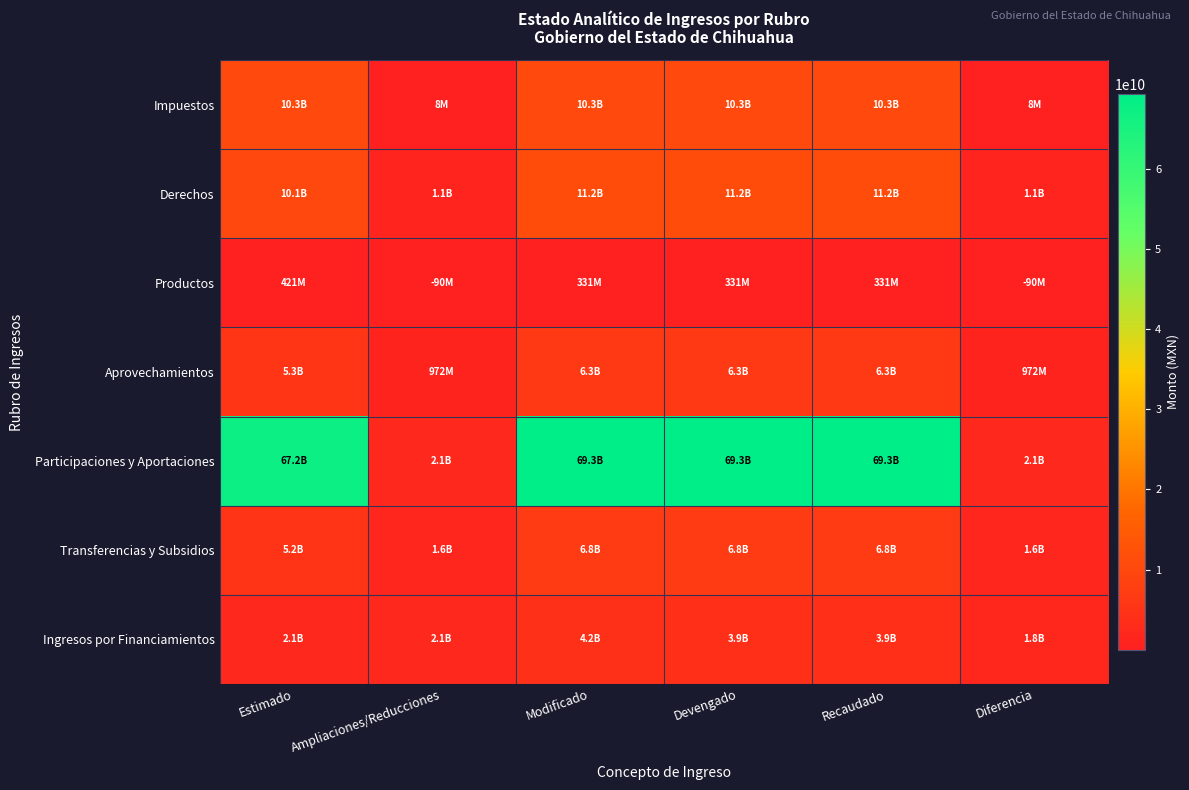

What is the difference between the highest and lowest values at Recaudado?

68979589557